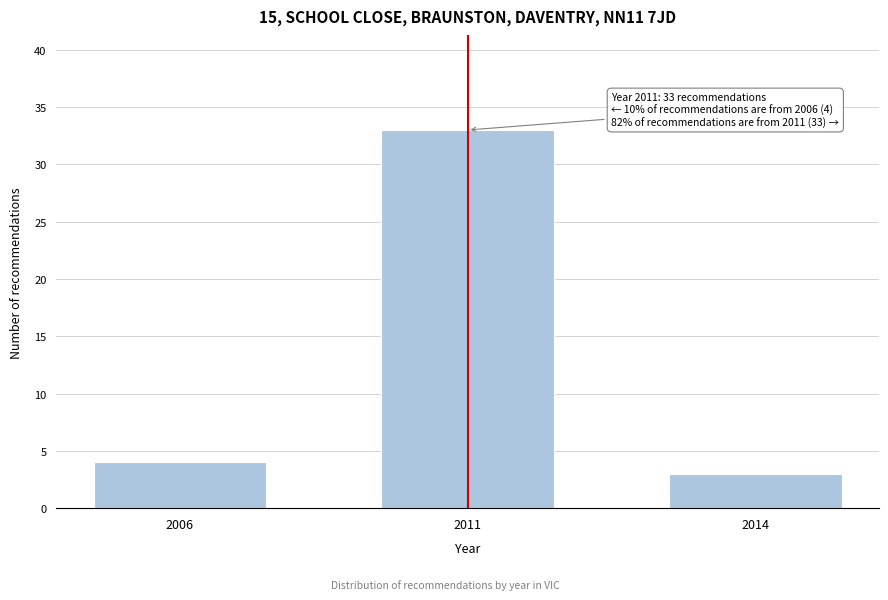

Reading left to right, what are all the values shown in this chart?

4	33	3